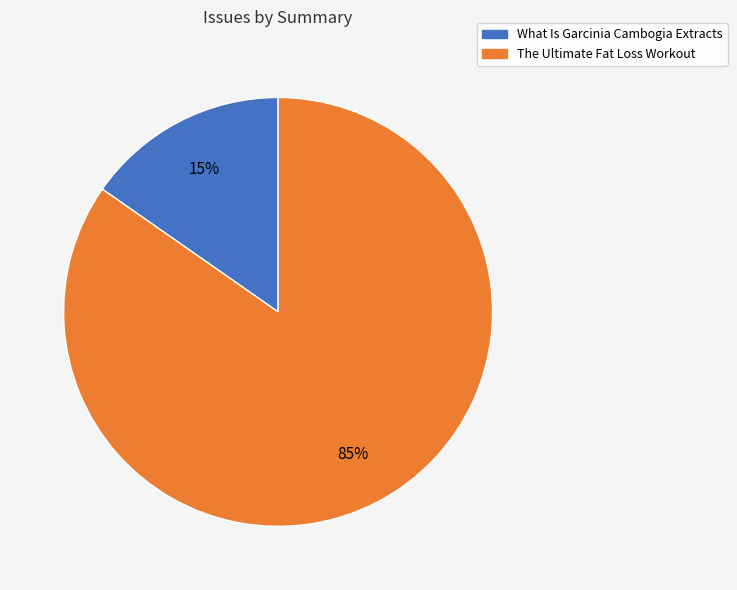

What is the majority slice?

The Ultimate Fat Loss Workout